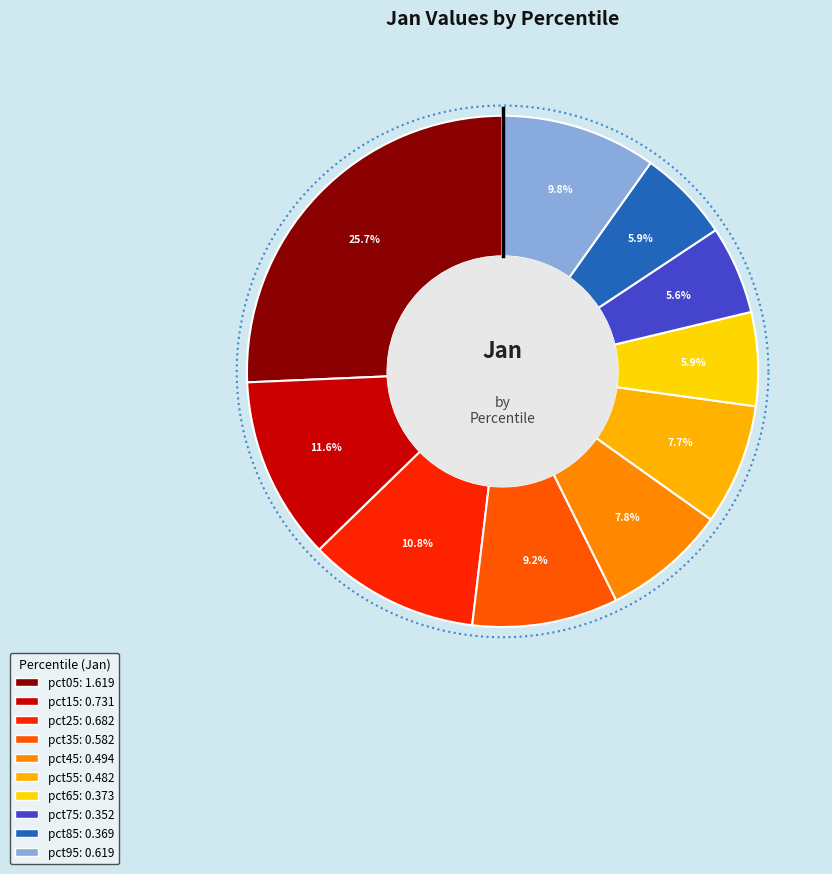

To the nearest percent, what percentage of the pie is pct75?

6%